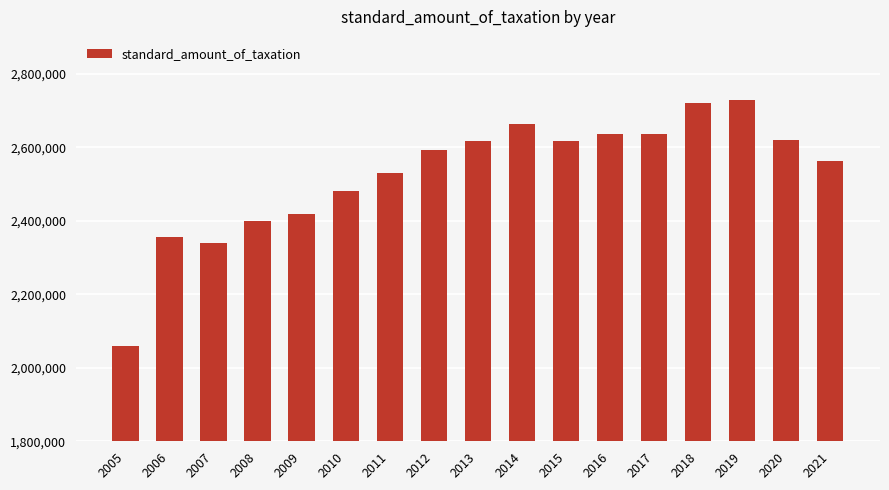

Is it true that the value at 2008 is 819447?

False